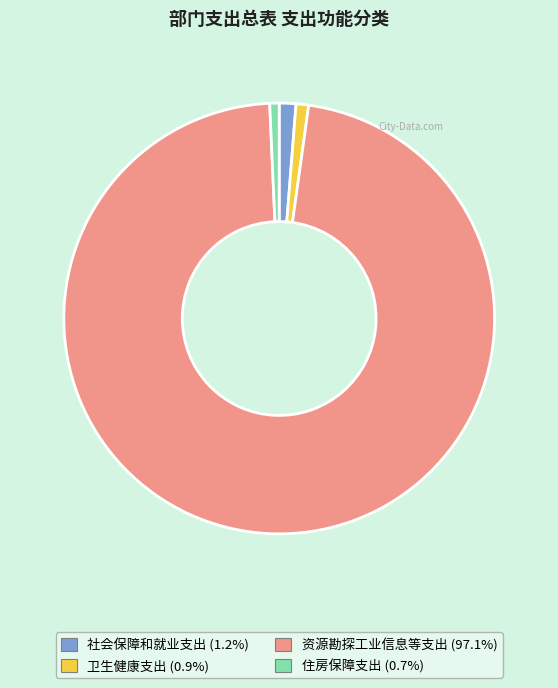

Does any single category account for the majority?

Yes